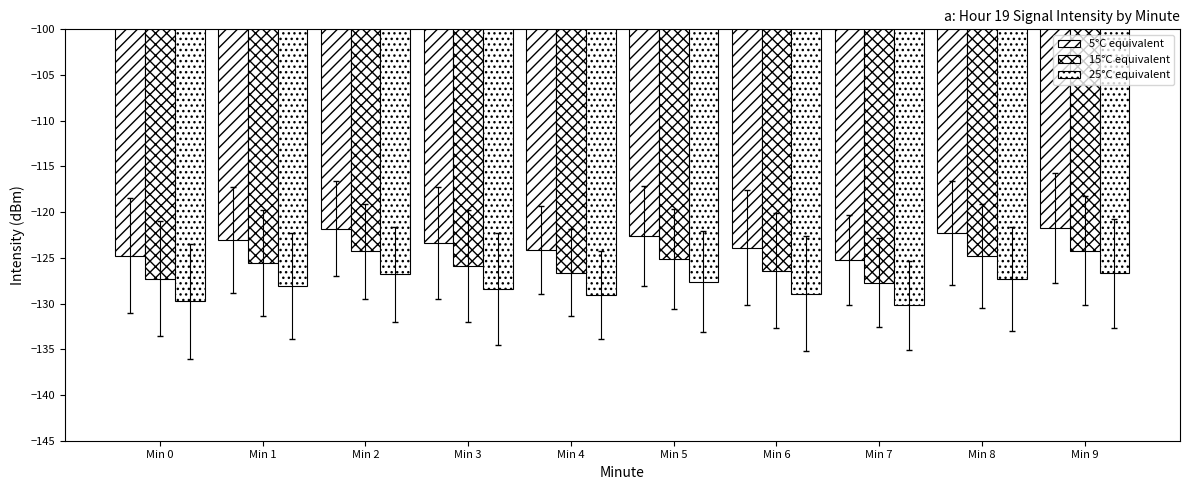

How many distinct data groups are displayed?

3